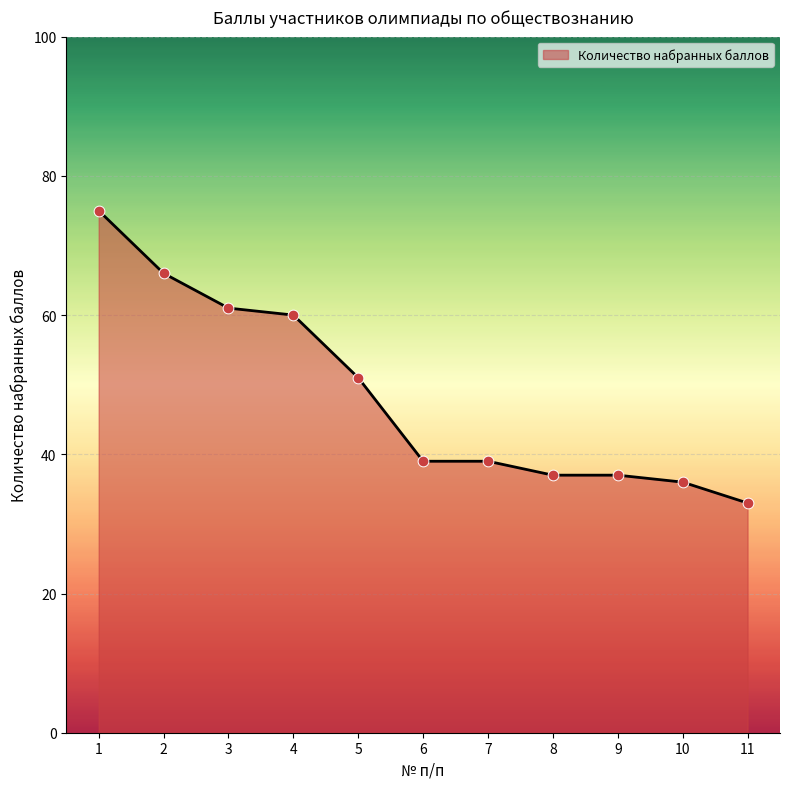

What is the change in value from 2 to 4?

-6